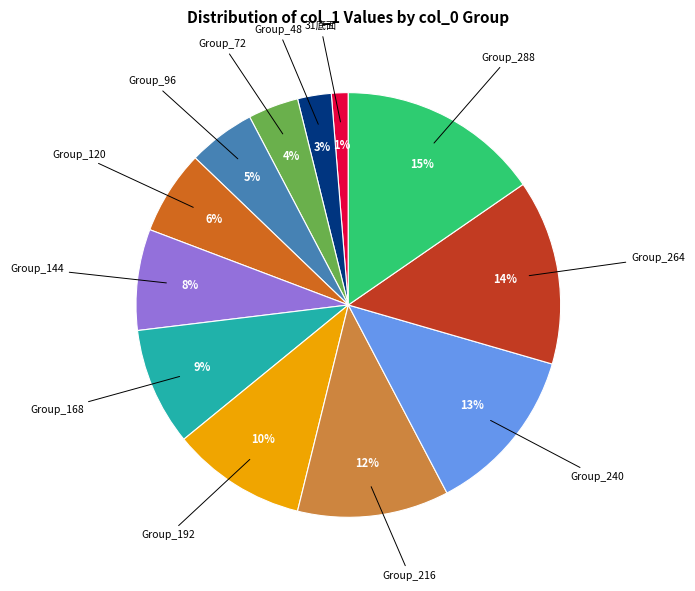

How many segments does this pie chart have?

12